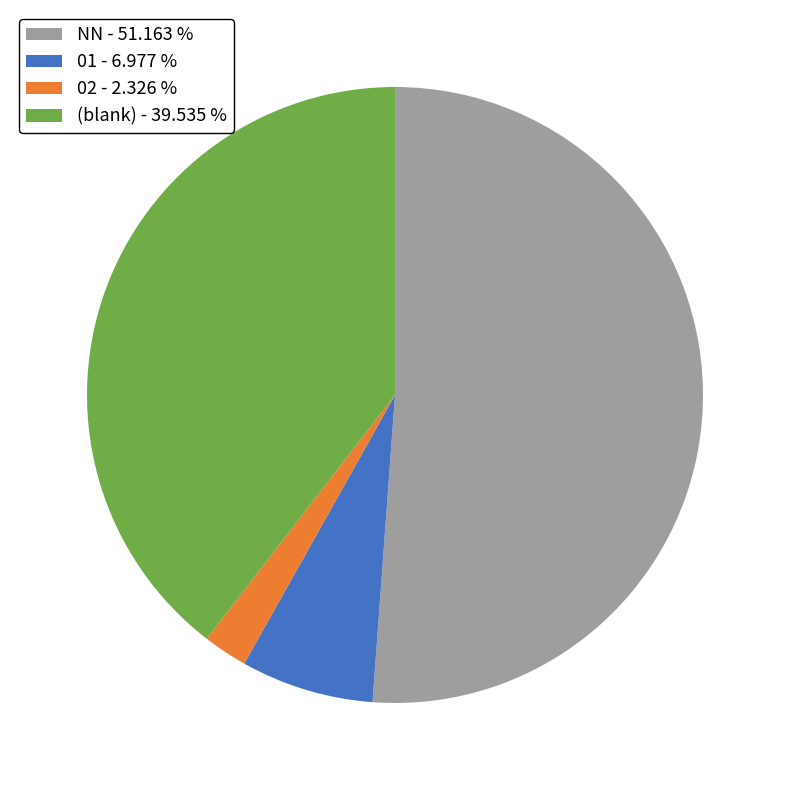

Rank the categories by value from lowest to highest.

02 - 2.326 %, 01 - 6.977 %, (blank) - 39.535 %, NN - 51.163 %